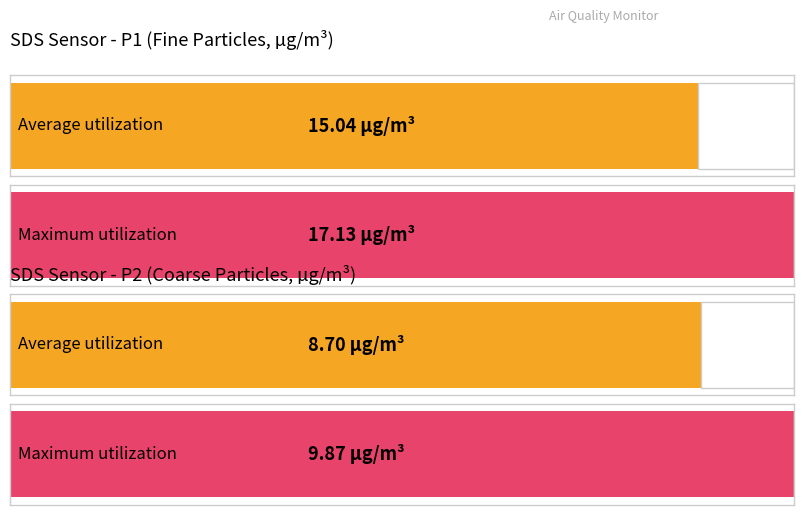

Rank the series by their average value, from highest to lowest.

SDS_P1, SDS_P2